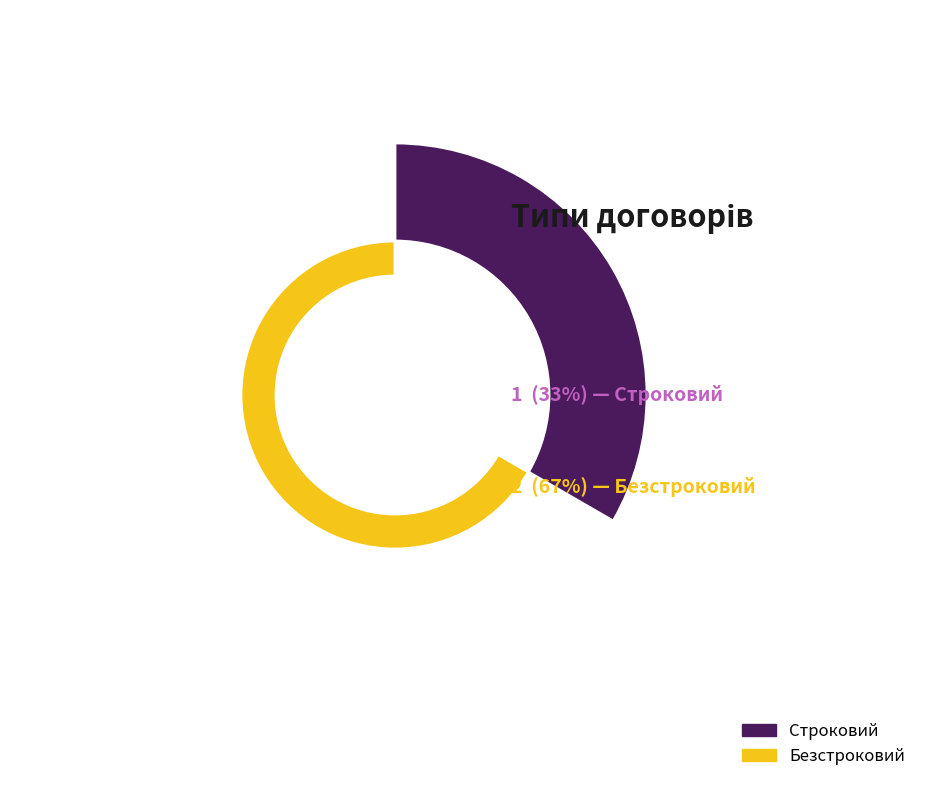

Is the sum of Безстроковий and Строковий greater than half?

Yes